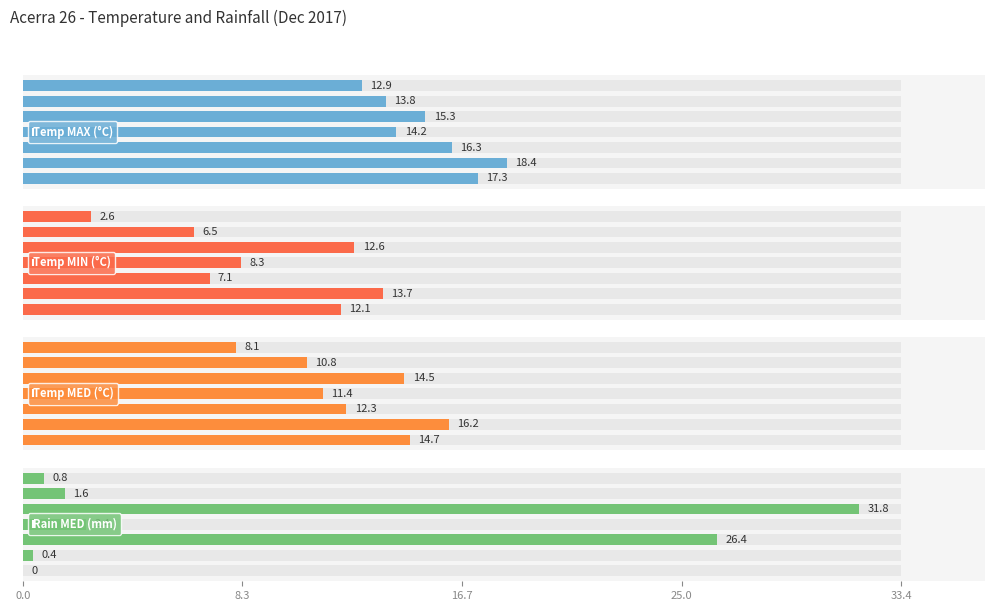

Is it true that Temp MED (°C) equals 8.1 at 6?

True